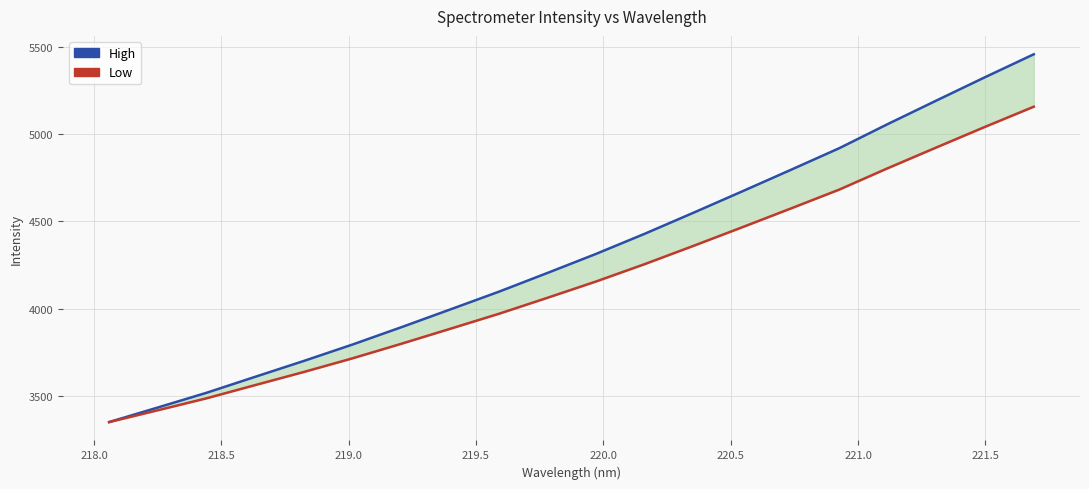

The value of Low at 19 is 2347.6. True or false?

False